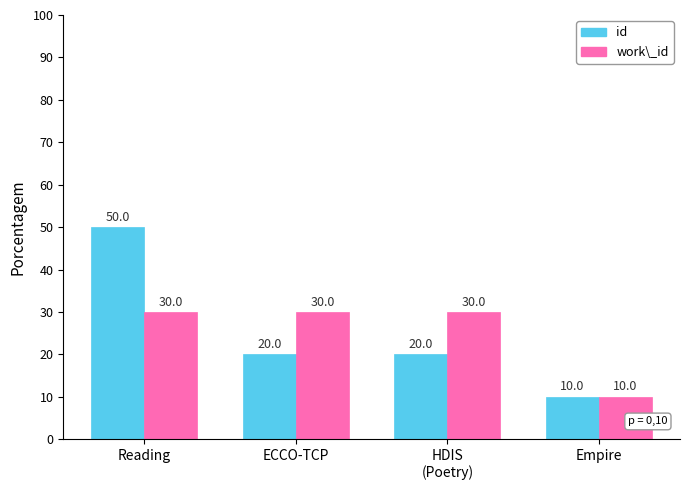

Which label corresponds to the largest value in the chart?

Reading